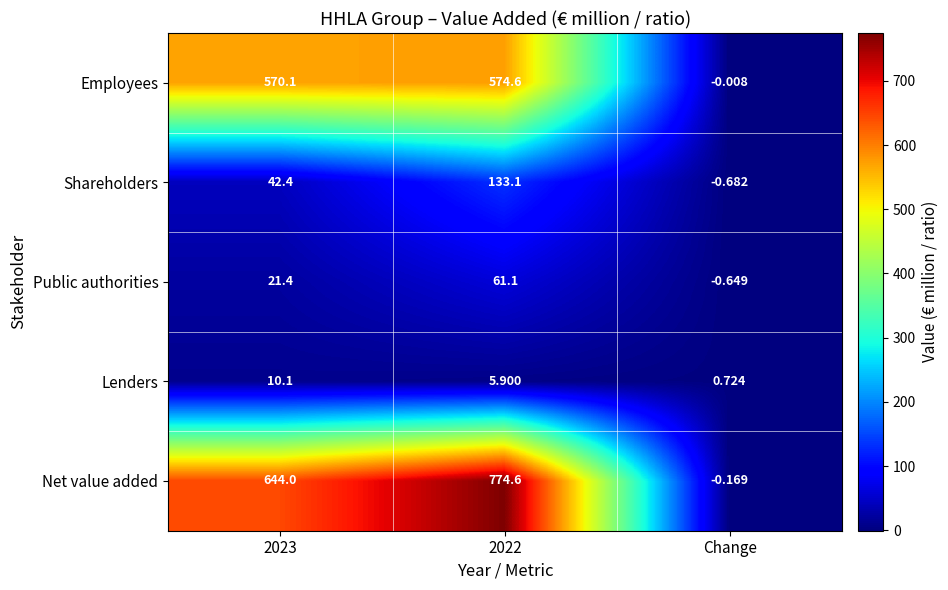

At which category is the sum across all series the highest?

2022